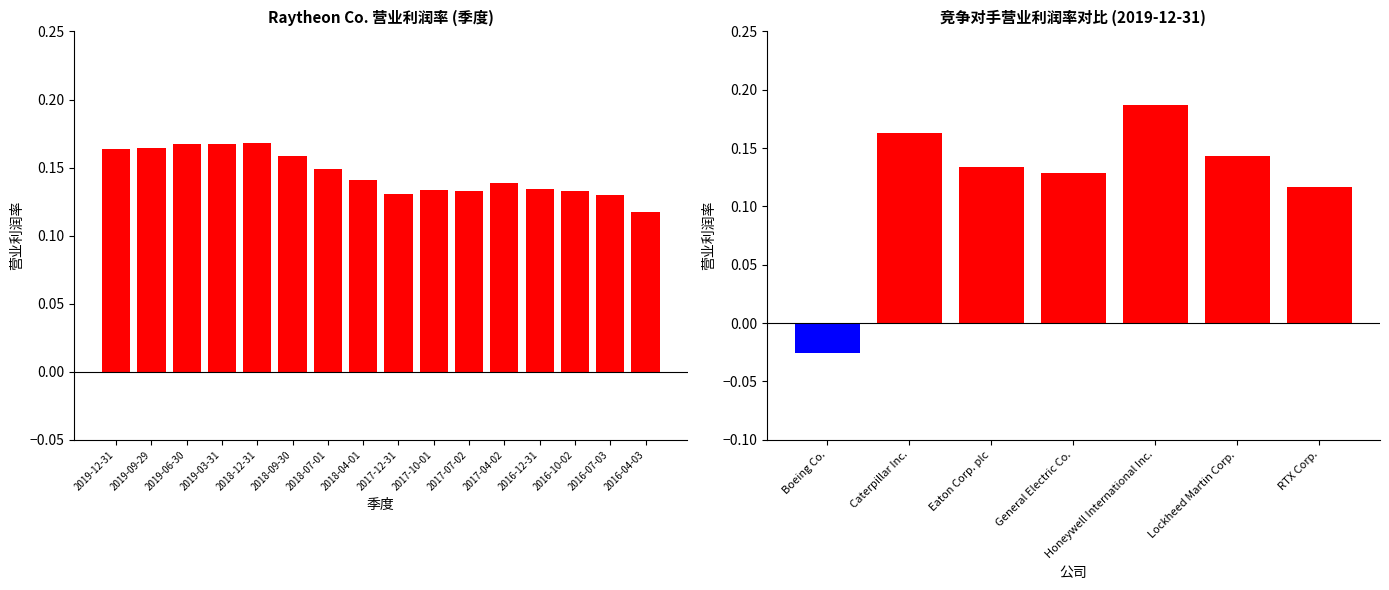

How many series are shown in this chart?

1